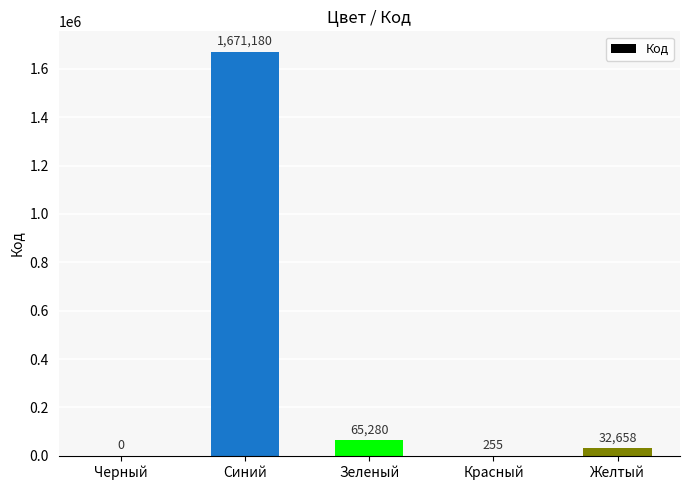

True or false: the data shows -1064946 at Черный.

False